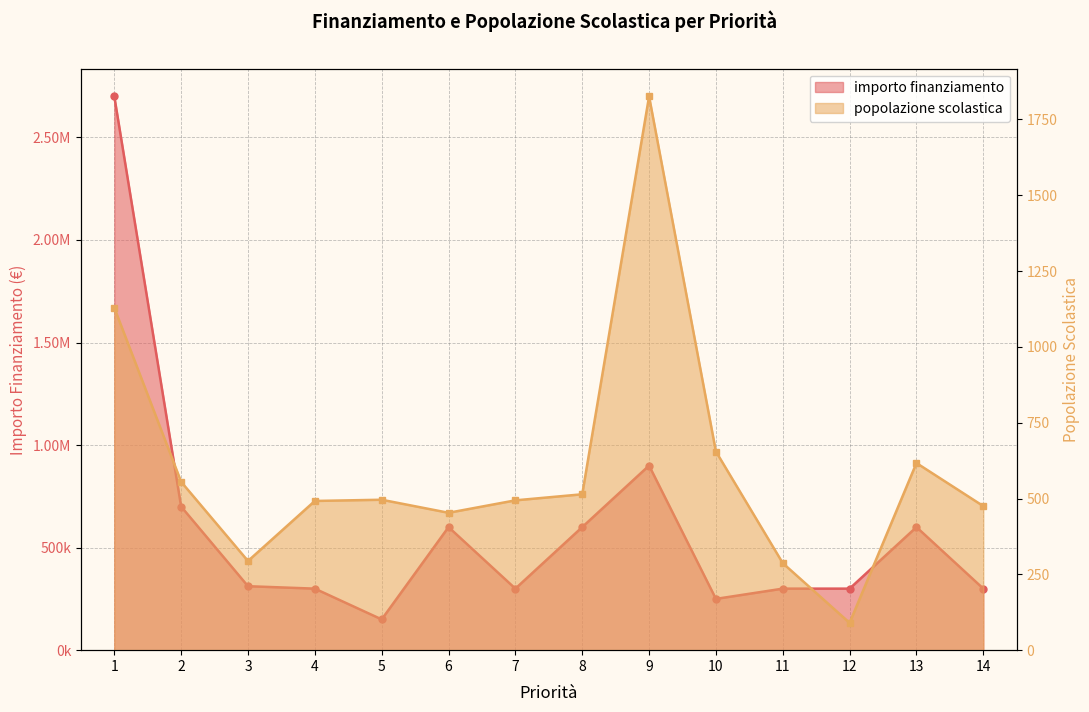

What is the difference between the highest and lowest values at 4?

299508.0